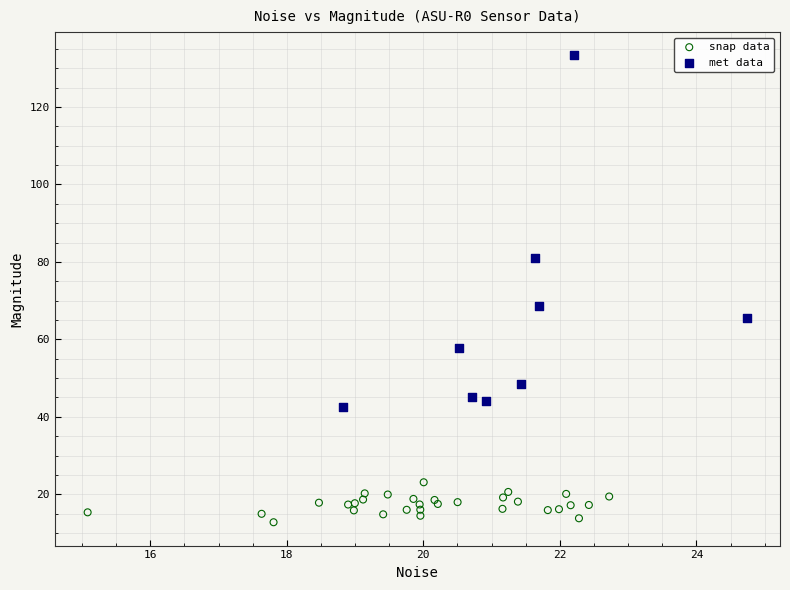

What are all the series names shown in the legend?

snap data, met data